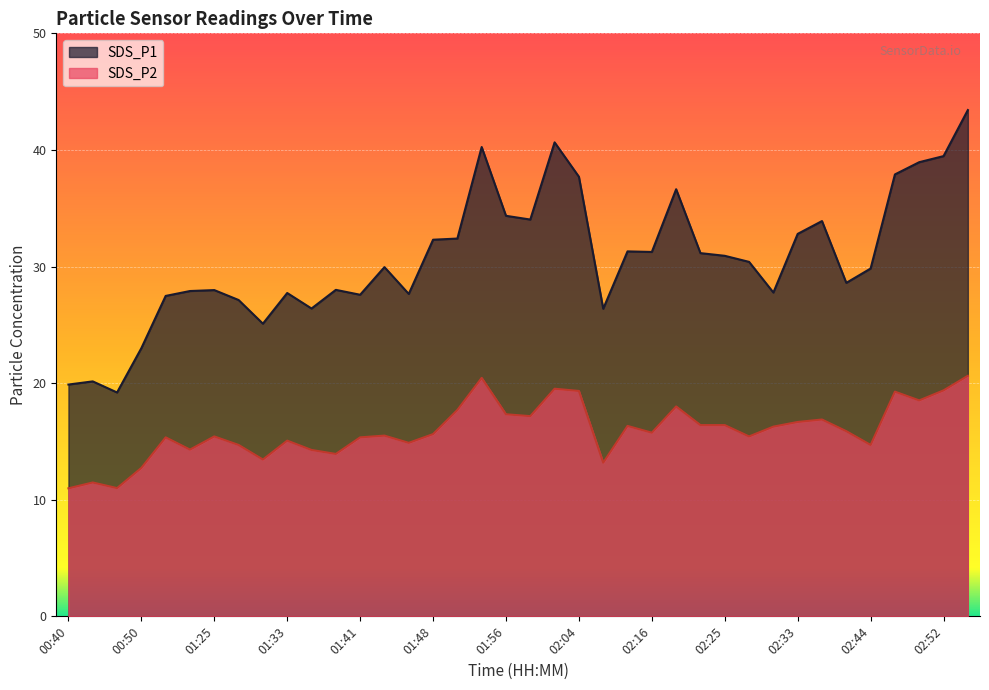

Which series has the largest range (max minus min)?

SDS_P1